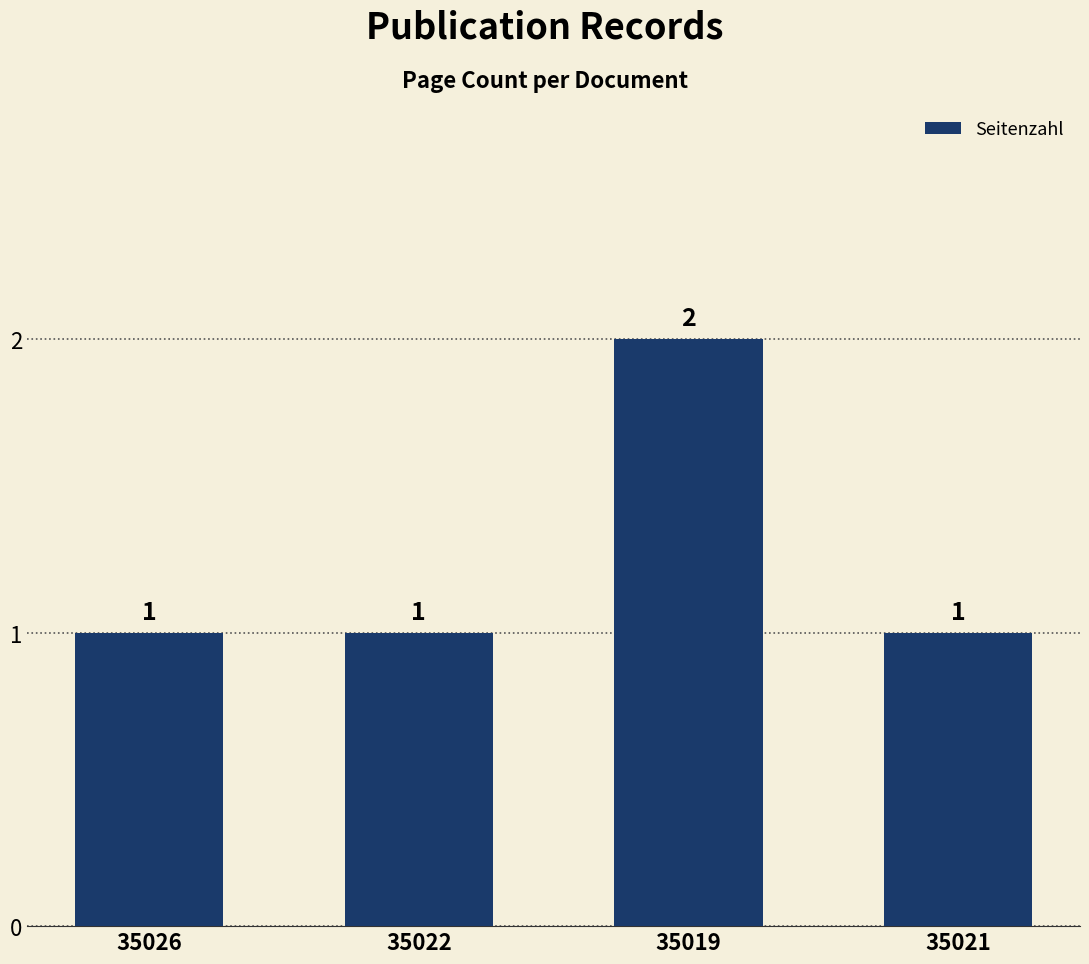

What is the value of the 4th bar from the left?

1